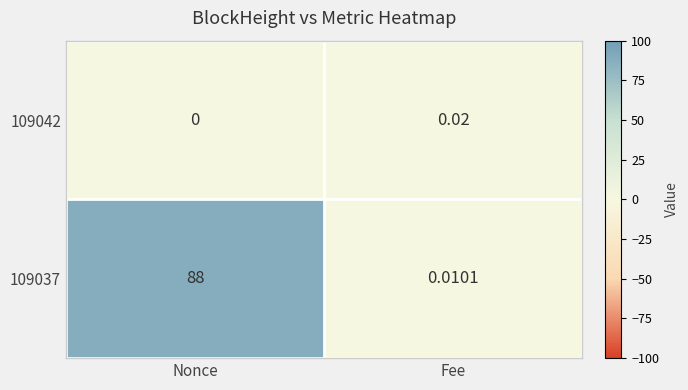

Rank the categories by 109037 value from lowest to highest.

Fee, Nonce